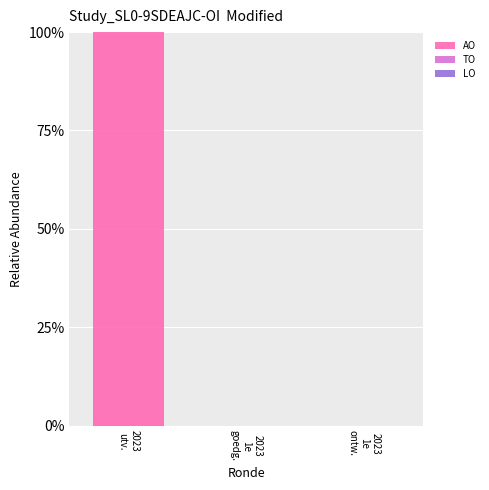

What is the maximum value shown in the chart?

100